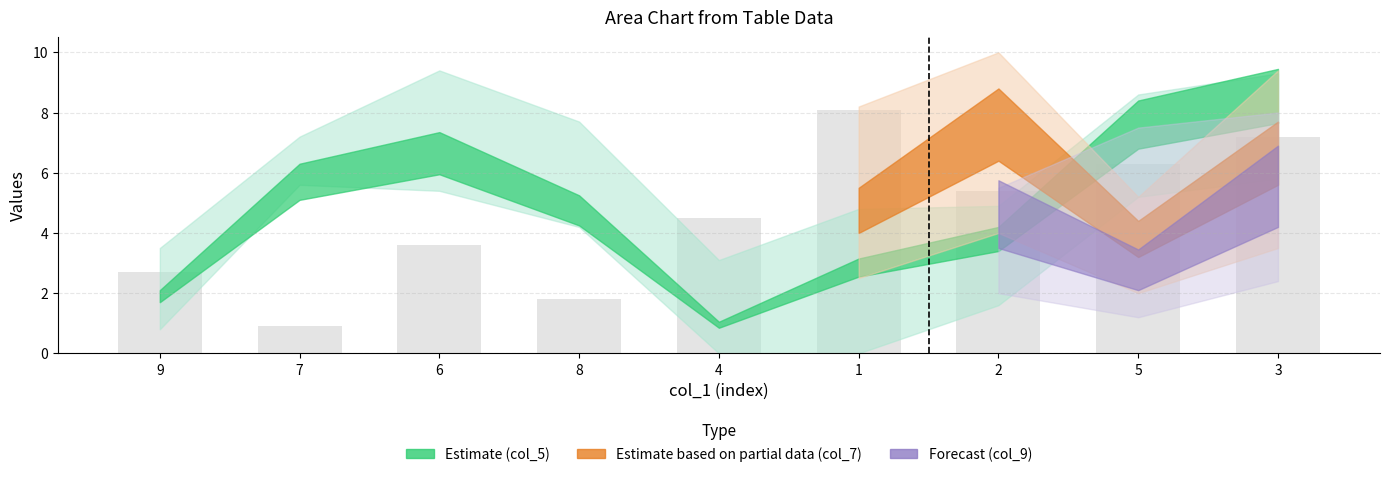

What is the sum of the col_7 values at 9 and 8?

7